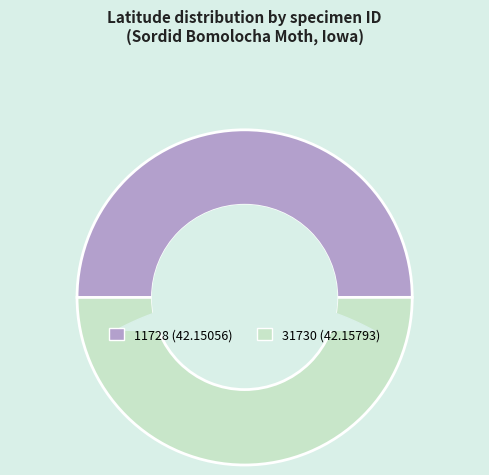

What is the ratio of the value at 31730 to the value at 11728?

1.0